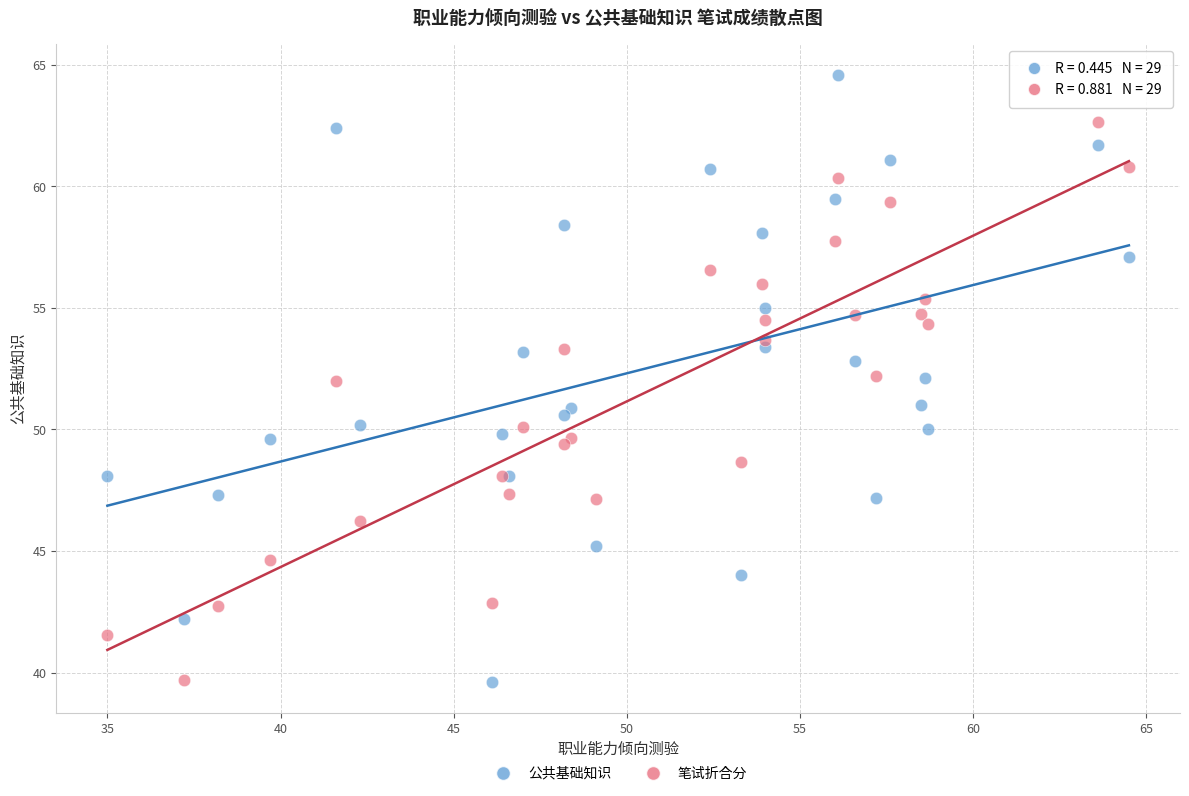

Which series has the largest Y range (max minus min)?

公共基础知识